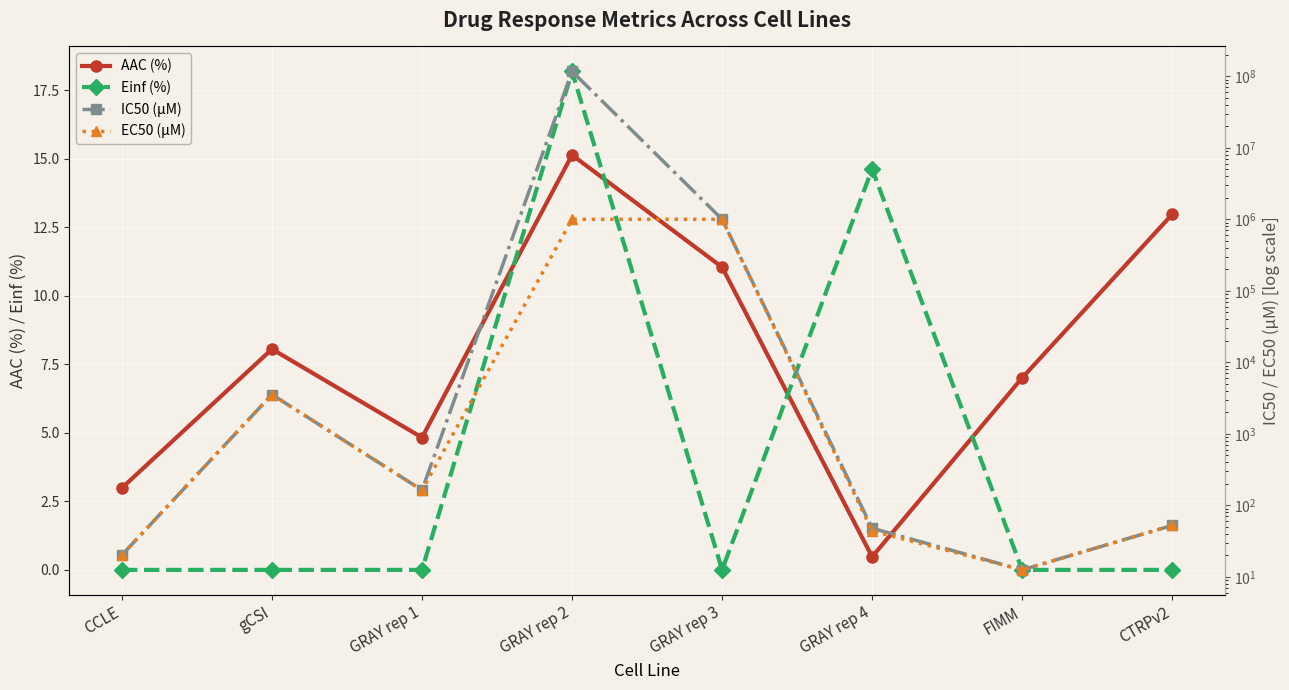

How many data points does each series have?

8